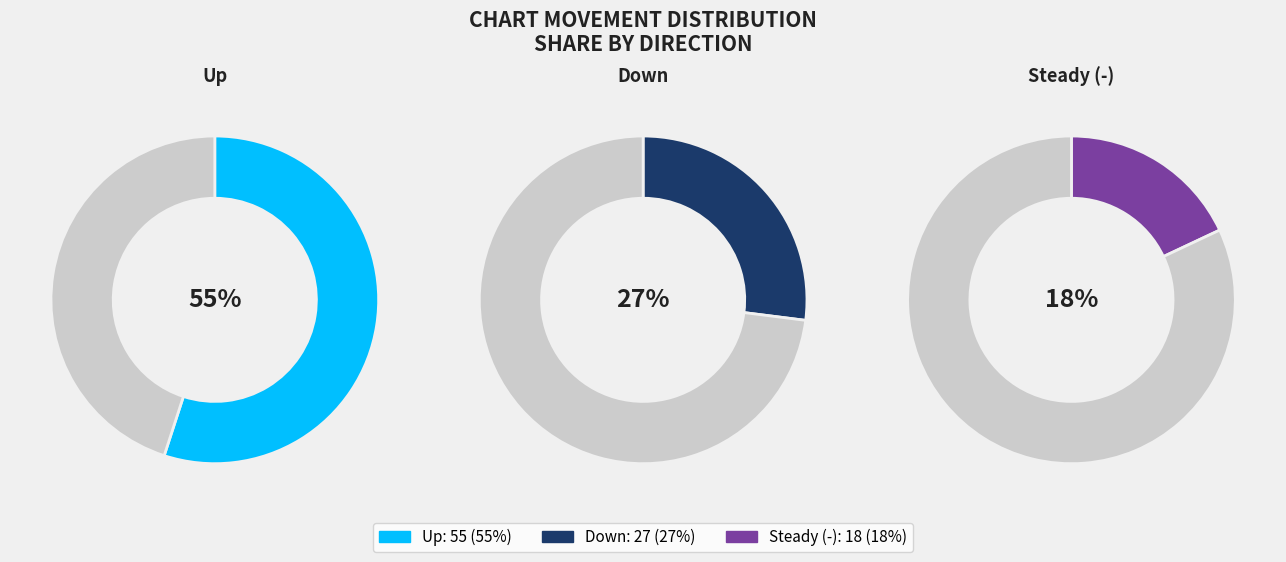

To the nearest percent, what portion does down represent?

27%